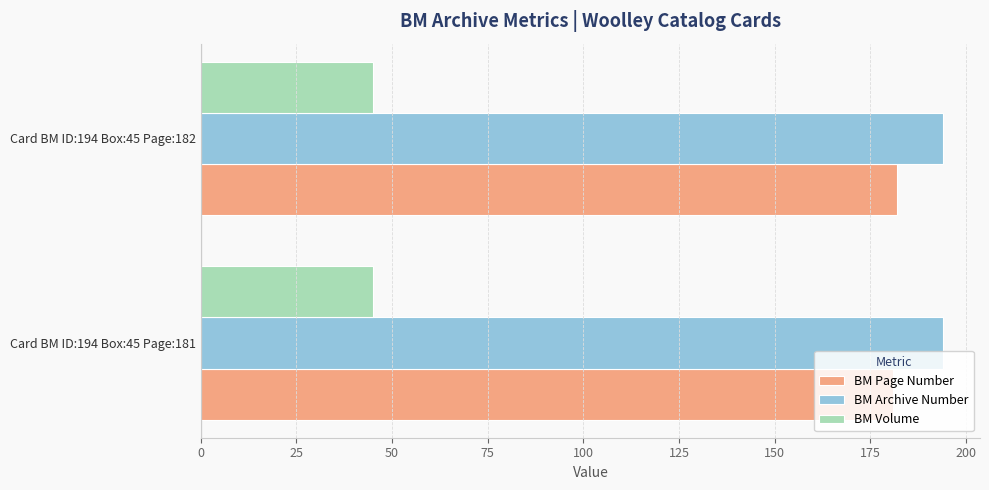

How many data points does each series have?

2